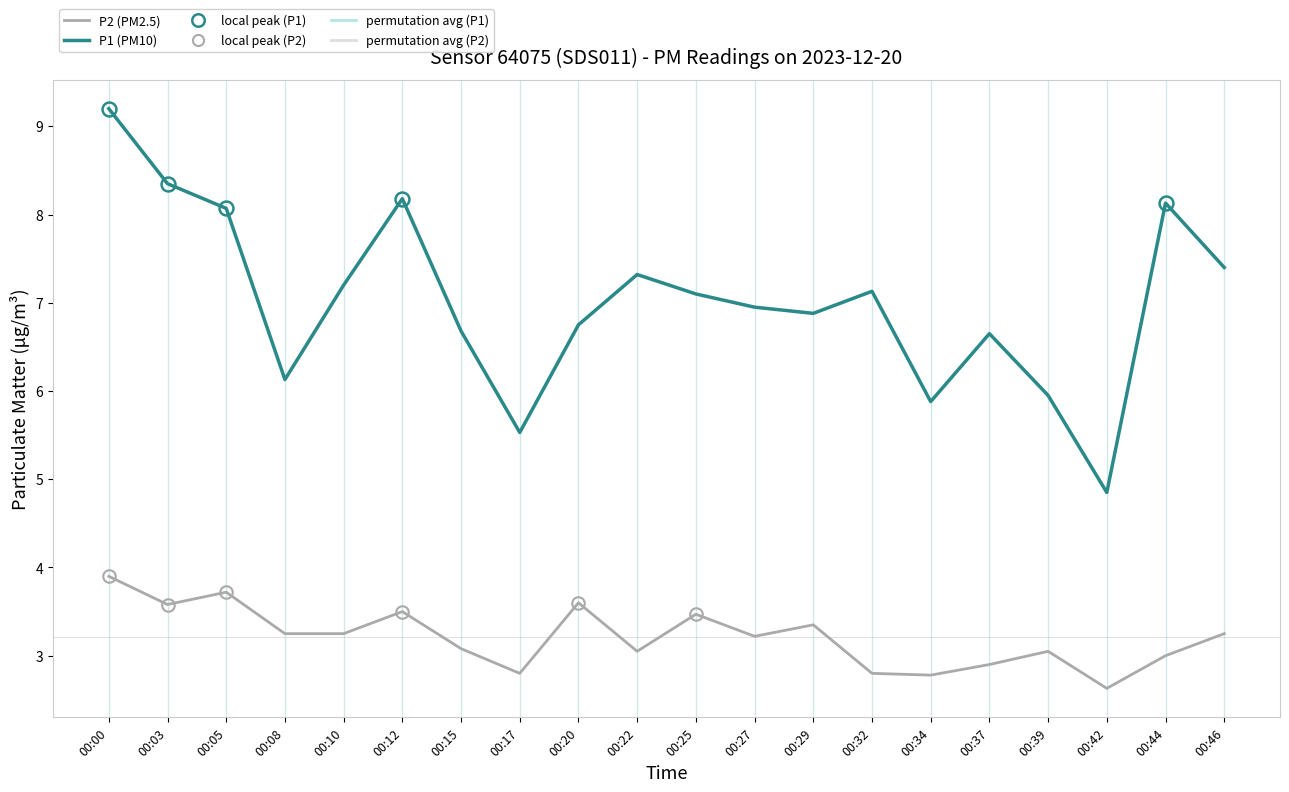

What is the difference between the P2 (PM2.5) values at 00:12 and 00:37?

0.6